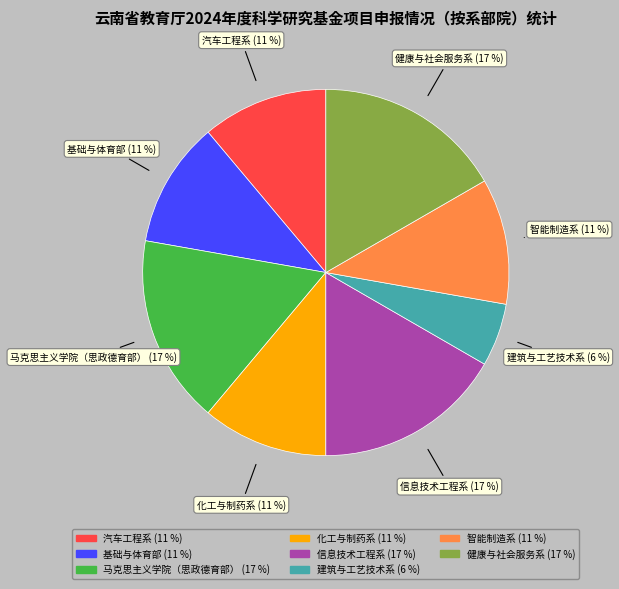

What is the smallest slice in the pie chart?

建筑与工艺技术系